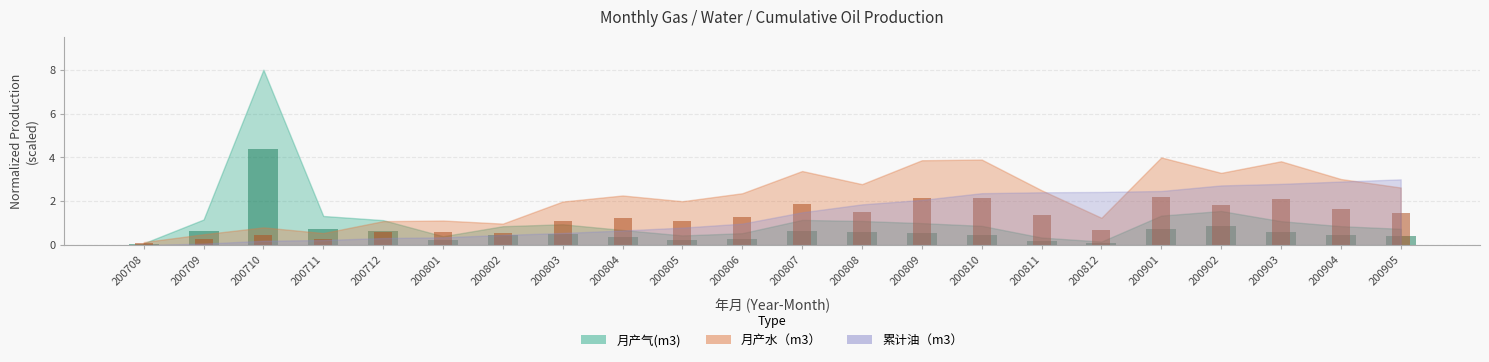

What is the total value across all series at 200901?

2.9